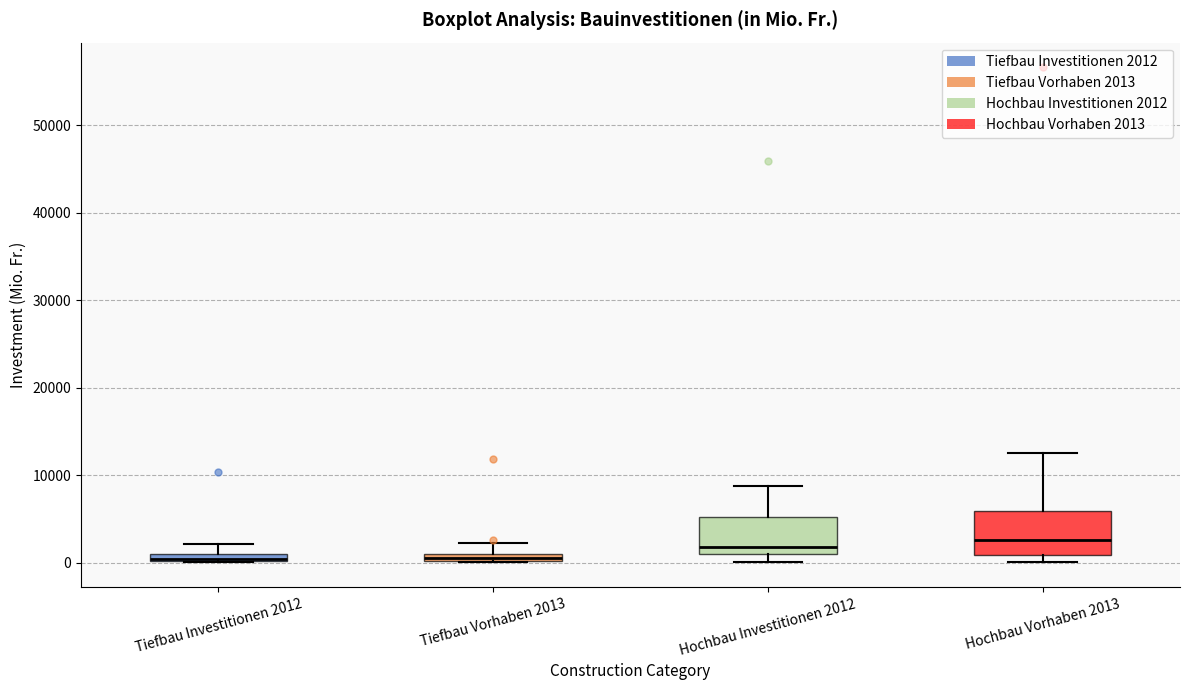

Where does the upper whisker of the box for Tiefbau Vorhaben 2013 end on the y-axis? The values are not printed on the chart, so give them approximately, as read against the axis.

2000